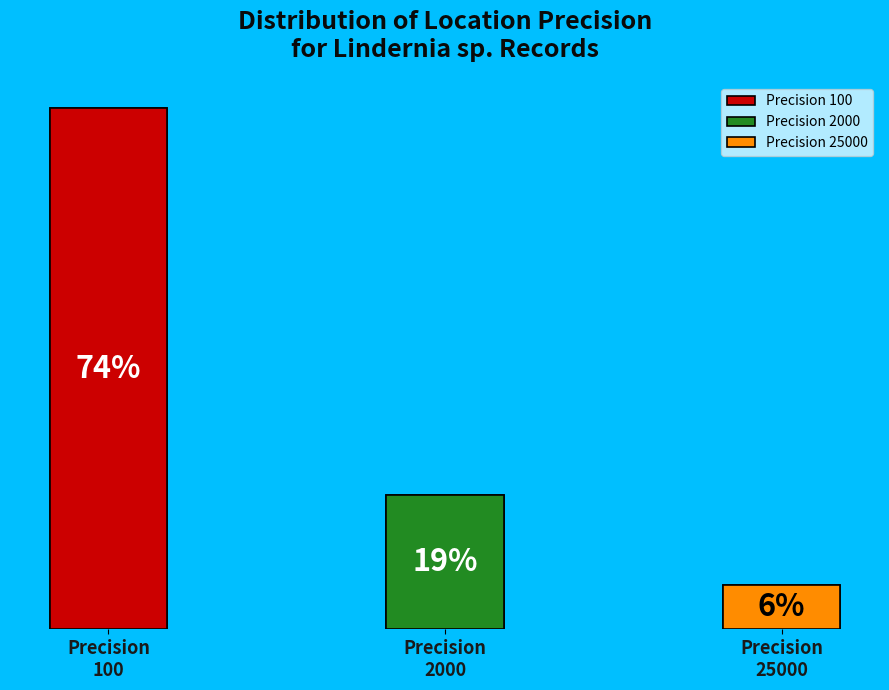

True or false: Precision 100 accounts for 61% of the total.

False